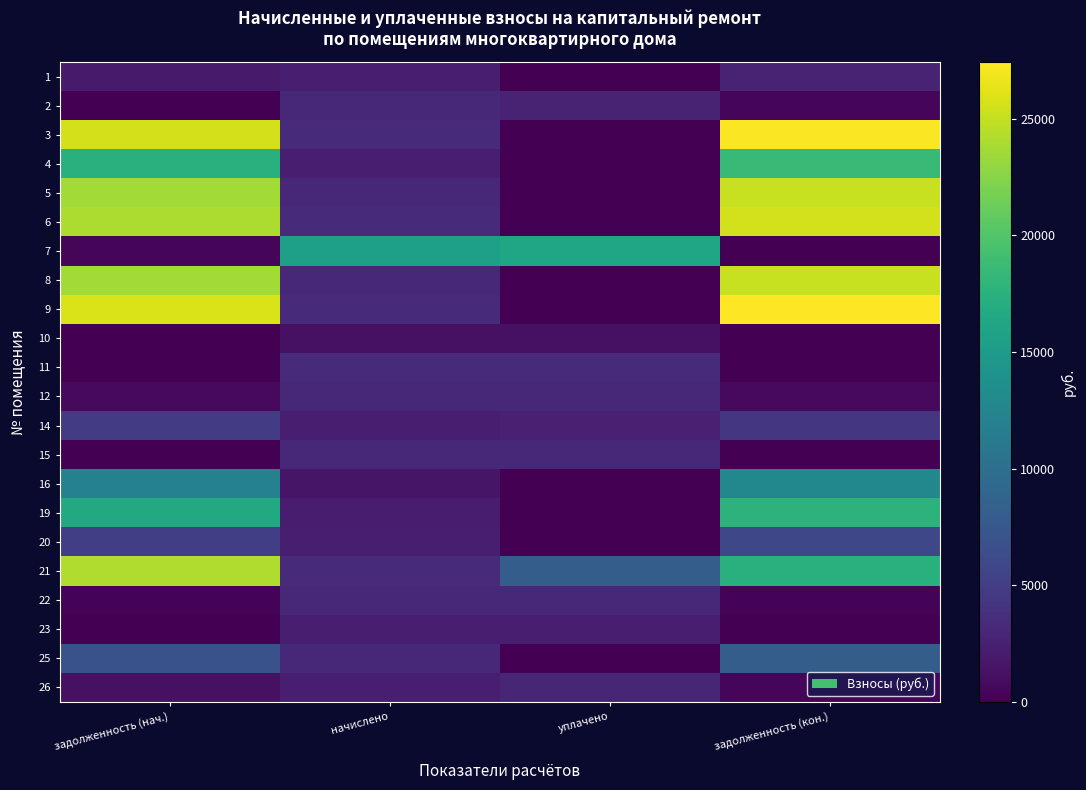

How many distinct data groups are displayed?

22